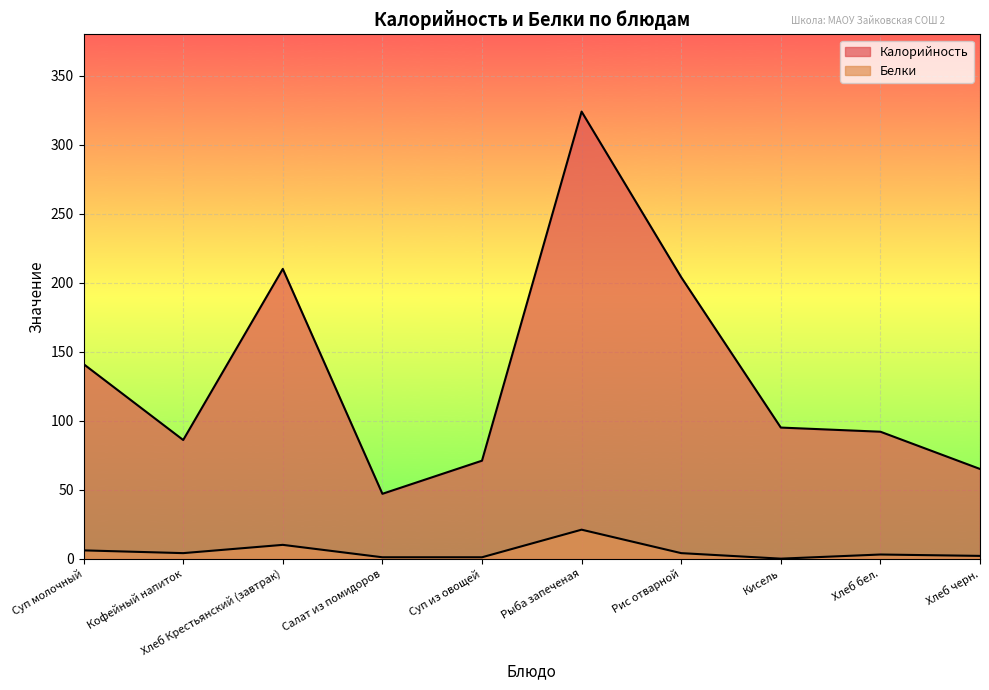

What are all the series names shown in the legend?

Калорийность, Белки